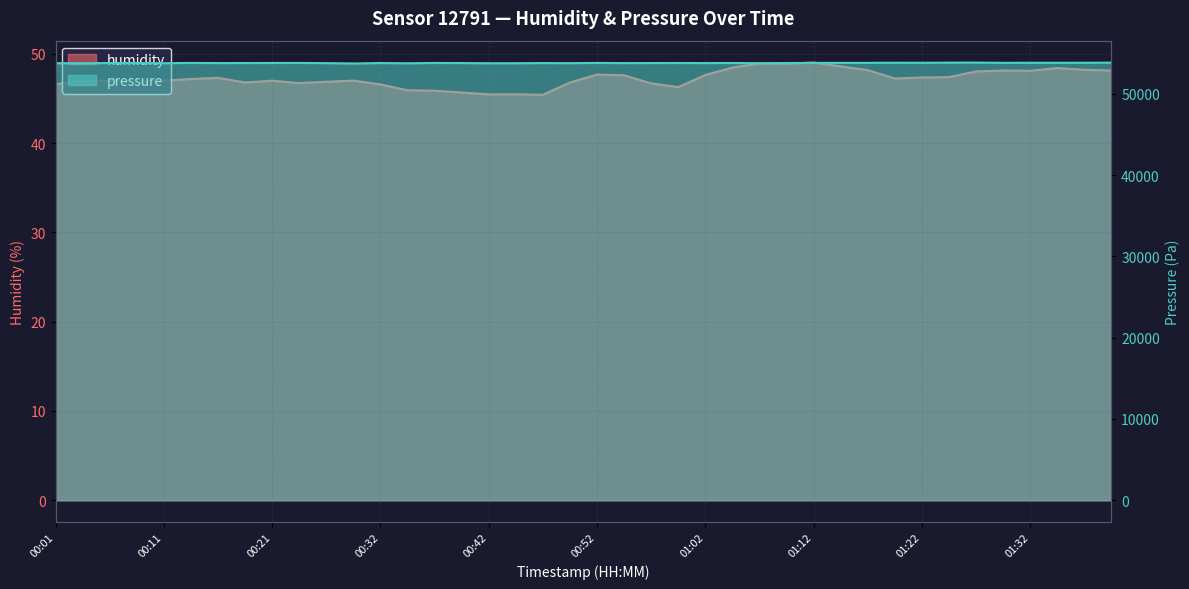

What is the sum of all humidity values?

1888.9